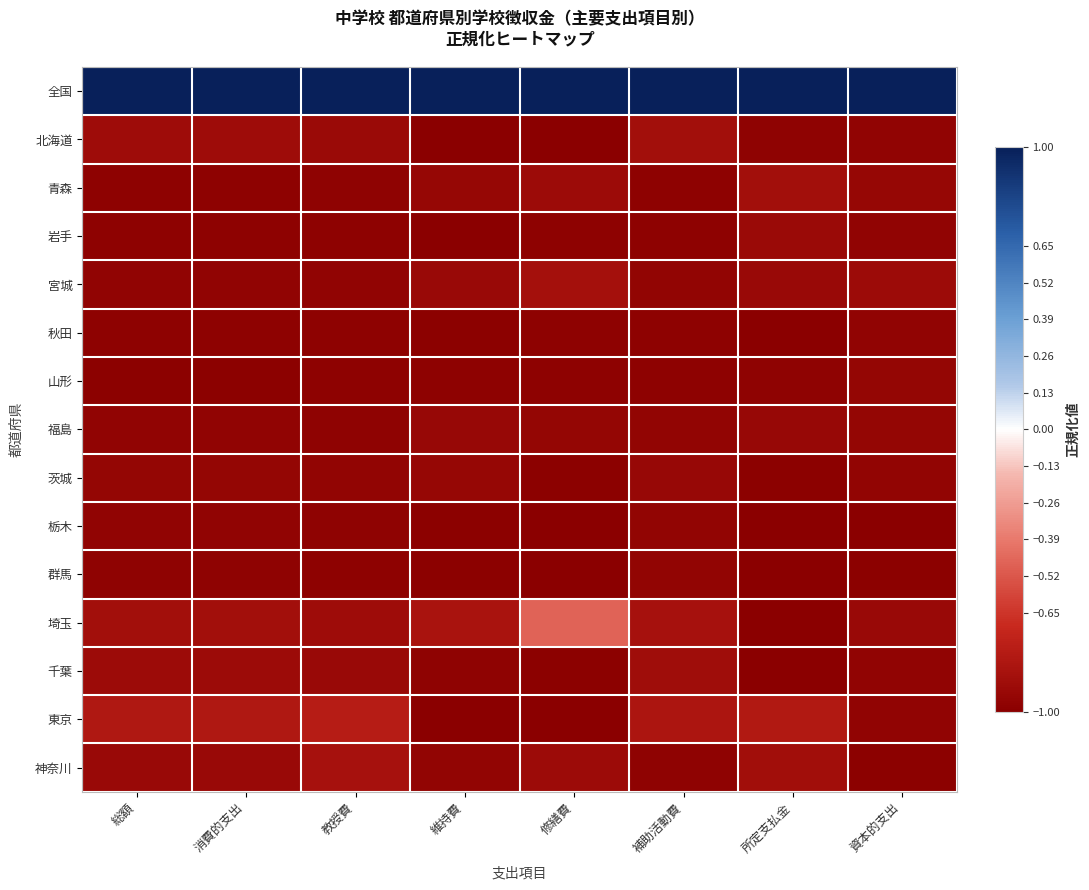

At how many categories does at least one series exceed 0?

8